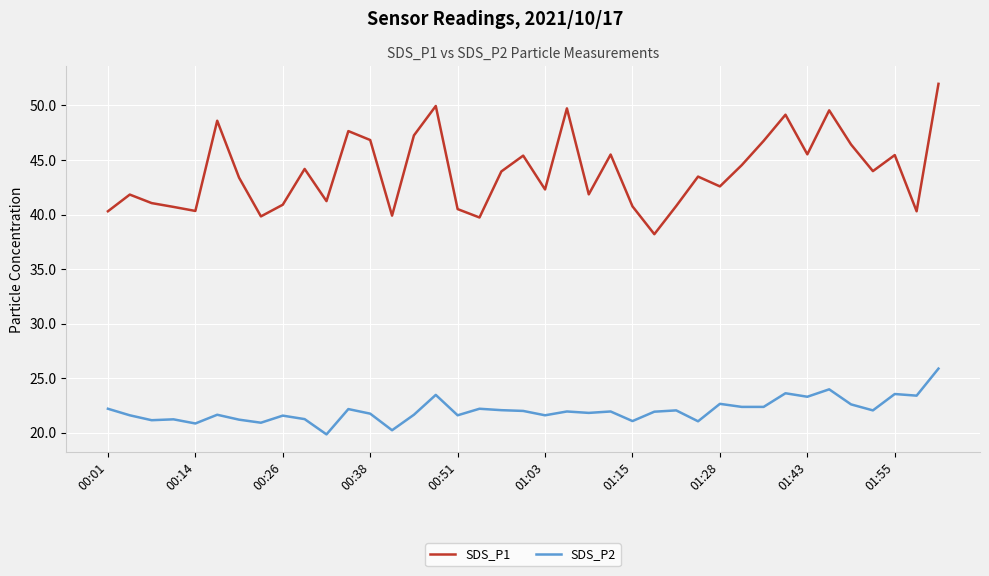

True or false: SDS_P2 and SDS_P1 cross at least once.

False